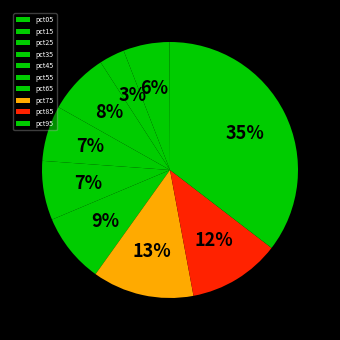

What is the total percentage of pct55 and pct25?

10.7%